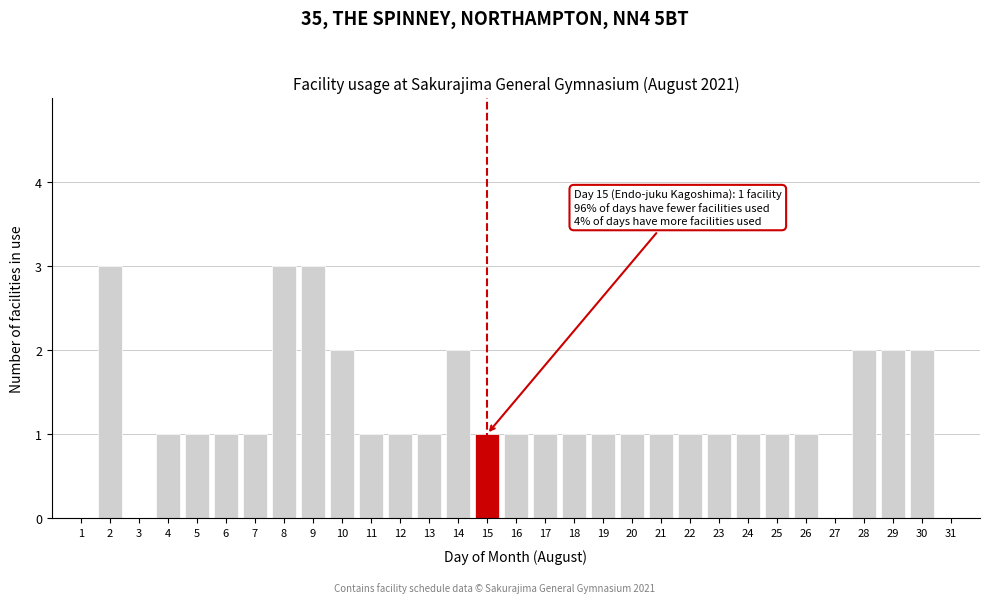

Read the value at 8.

3